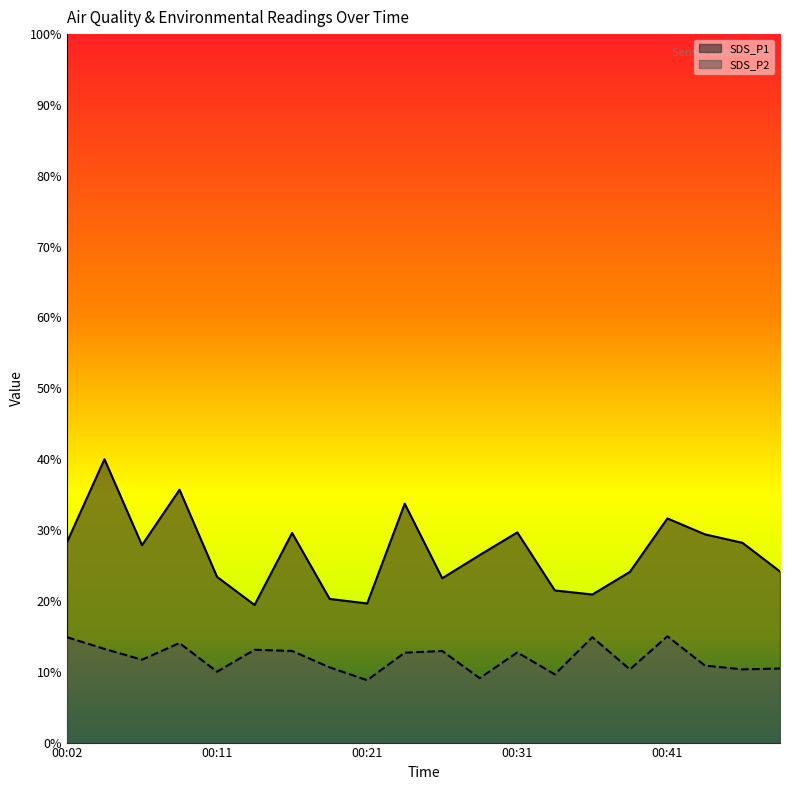

Reading right to left, what are all the values shown in this chart?

SDS_P1: 24.1	28.2	29.4	31.6	24.1	20.9	21.5	29.7	26.5	23.2	33.7	19.6	20.3	29.6	19.4	23.4	35.7	27.9	40.0	28.3
SDS_P2: 10.5	10.3	10.9	15.0	10.3	14.9	9.6	12.7	9.1	12.9	12.7	8.8	10.6	12.9	13.1	10.0	14.0	11.7	13.2	14.9